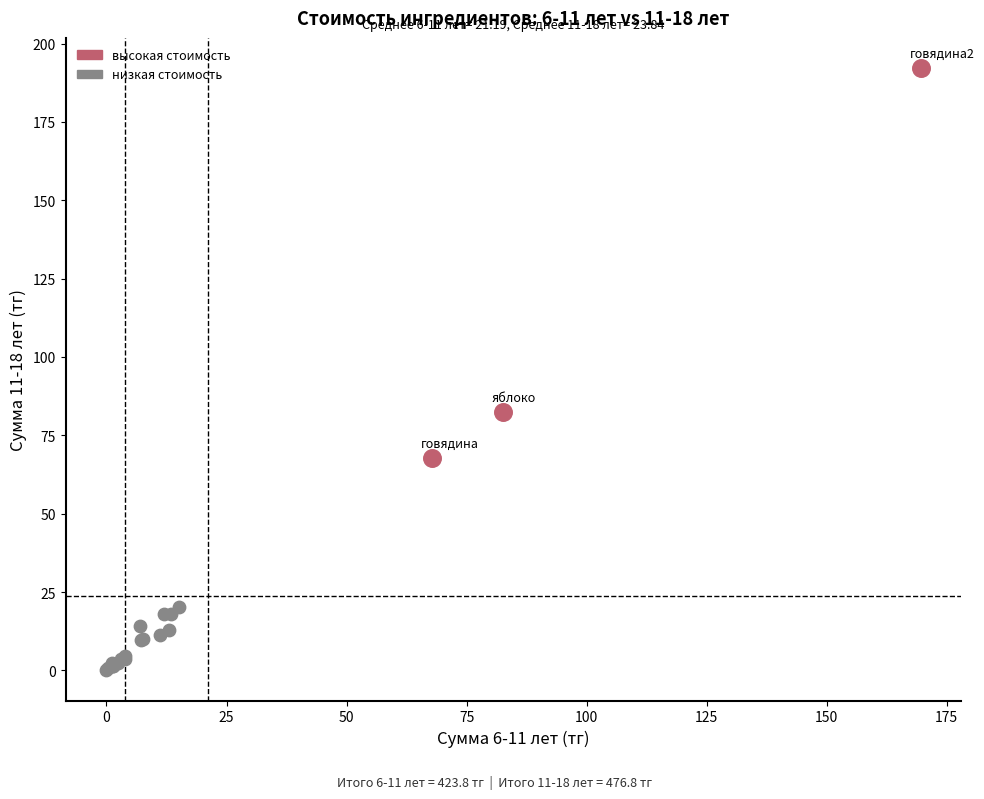

Which series has the widest spread of Y values?

высокая стоимость